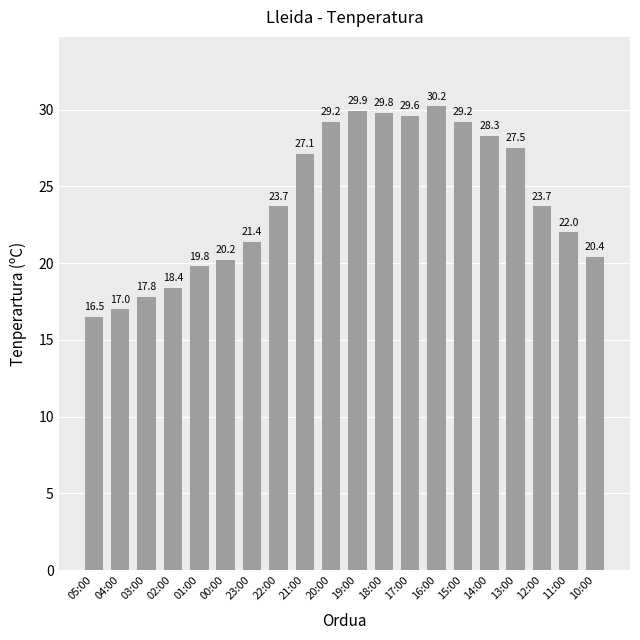

Reading left to right, what are all the values shown in this chart?

05:00=16.5	04:00=17.0	03:00=17.8	02:00=18.4	01:00=19.8	00:00=20.2	23:00=21.4	22:00=23.7	21:00=27.1	20:00=29.2	19:00=29.9	18:00=29.8	17:00=29.6	16:00=30.2	15:00=29.2	14:00=28.3	13:00=27.5	12:00=23.7	11:00=22.0	10:00=20.4